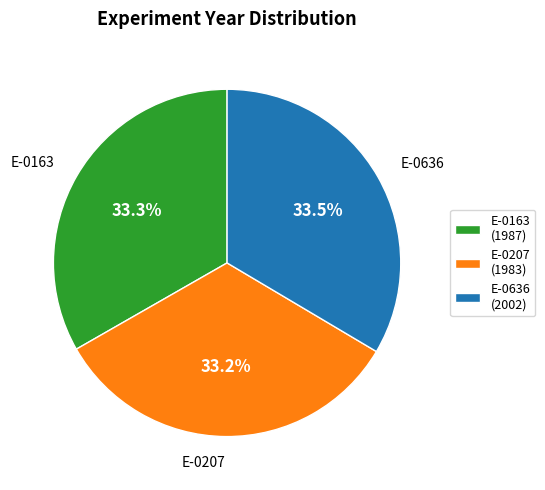

The E-0207 slice represents 33% of the pie. True or false?

True